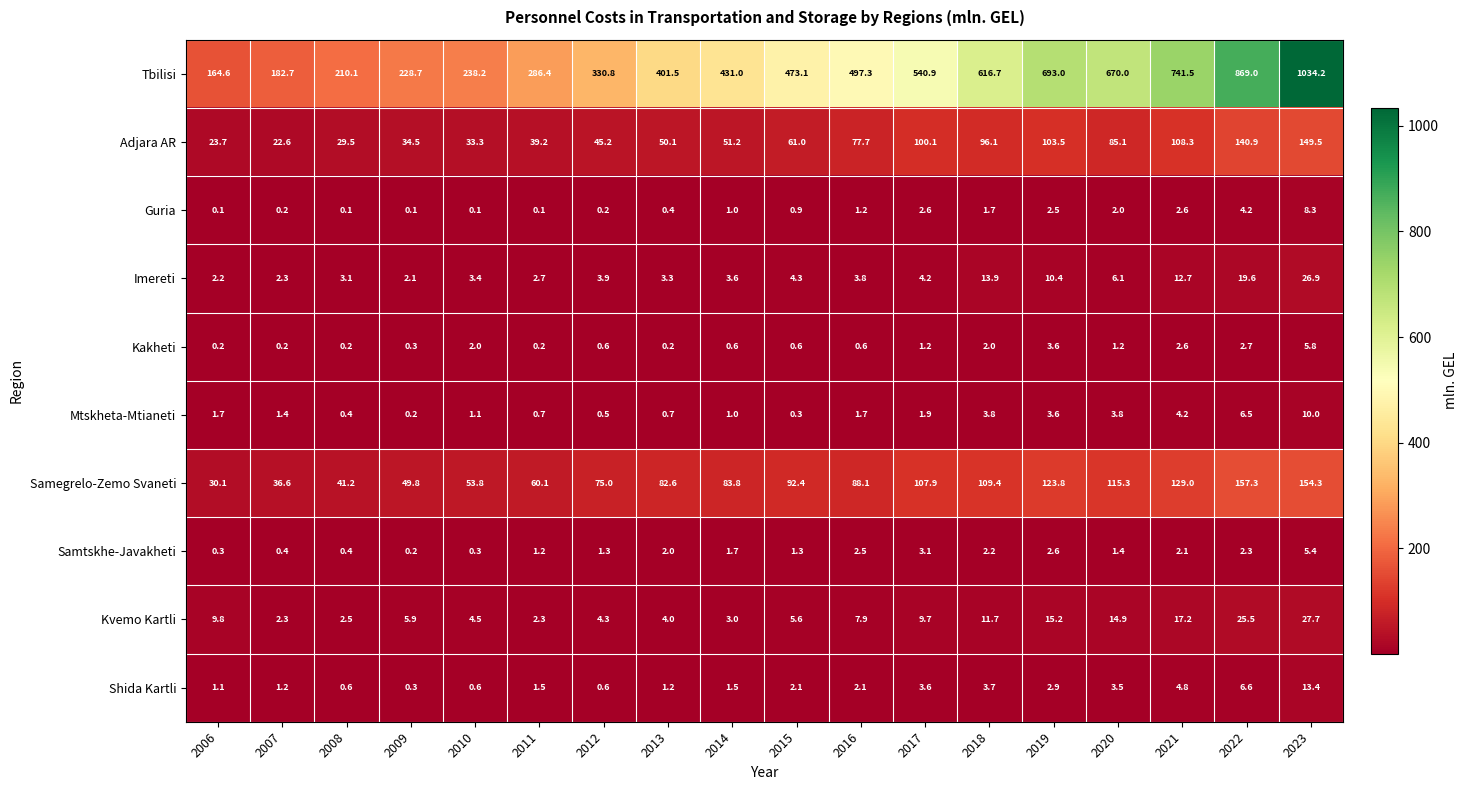

Which series has the largest range (max minus min)?

Tbilisi